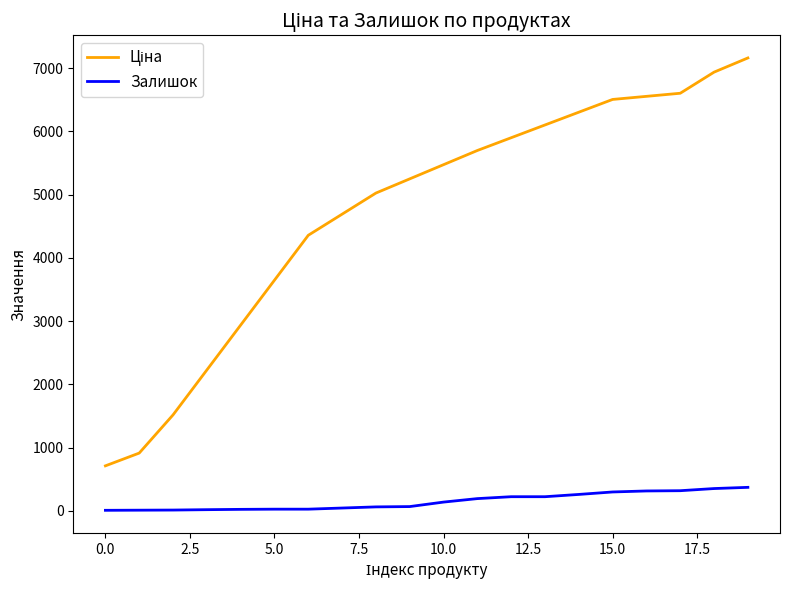

What is the greatest value displayed?

7159.1